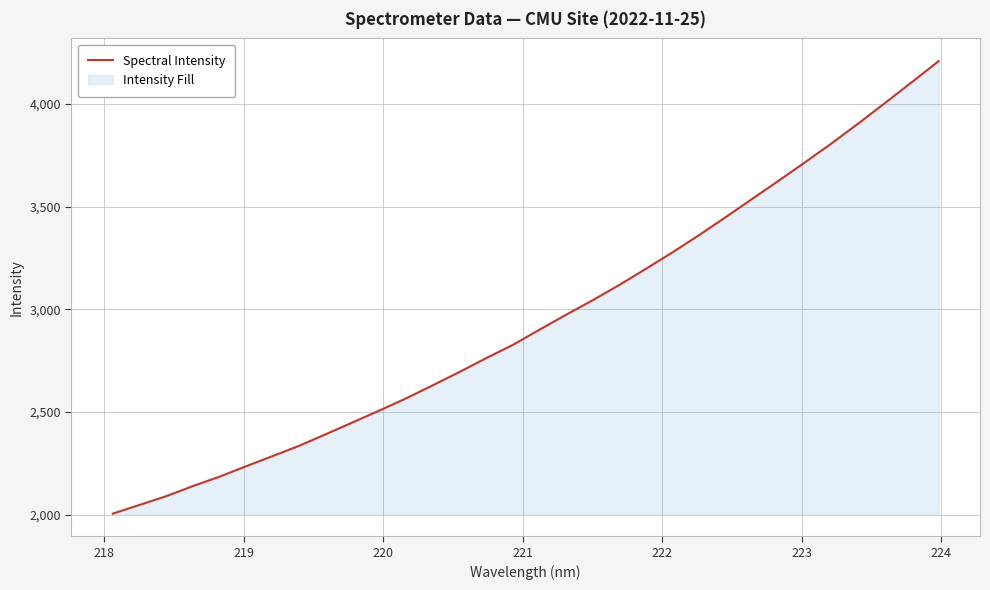

What is the greatest value displayed?

4209.1